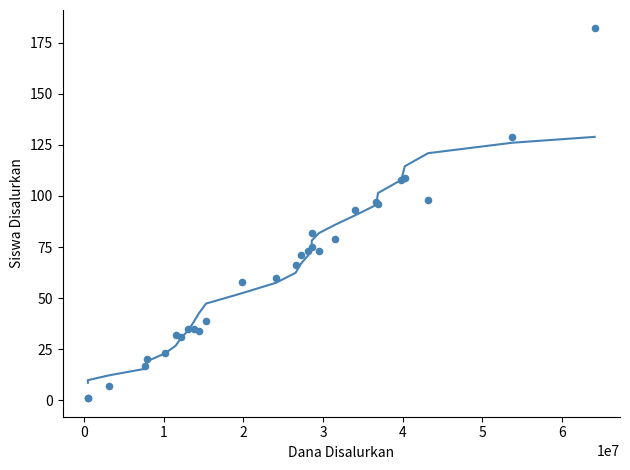

What Y value in the scatter plot is closest to 91?

93